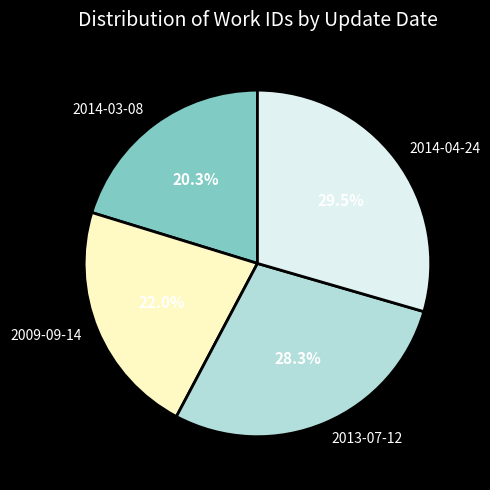

What is the smallest slice in the pie chart?

2014-03-08